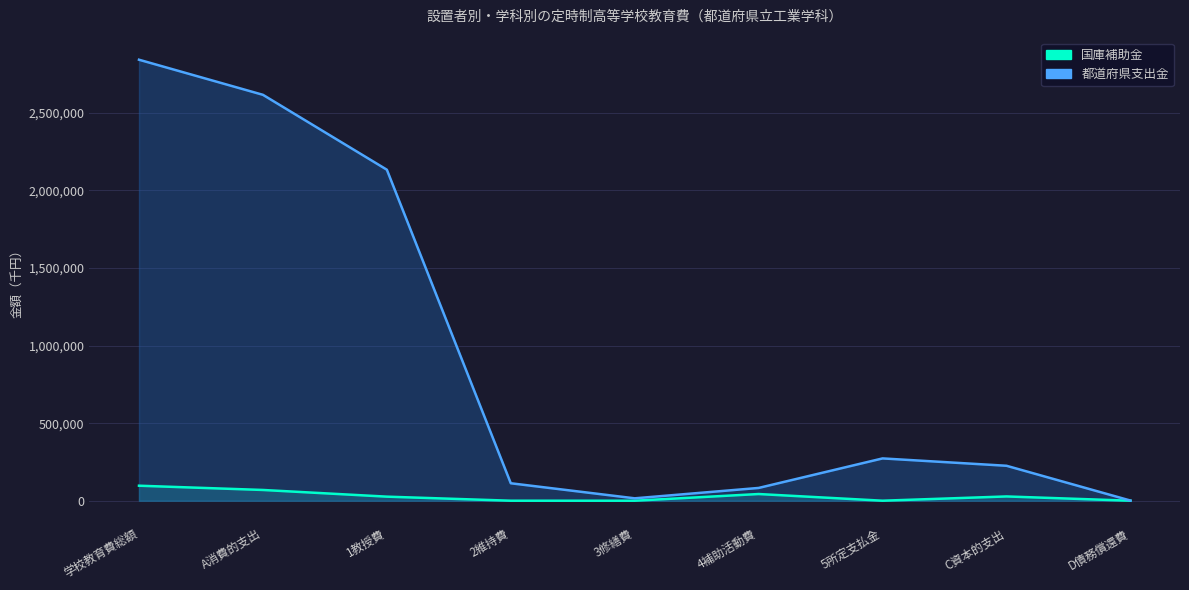

List the series in order of their overall mean, lowest first.

国庫補助金, 都道府県支出金